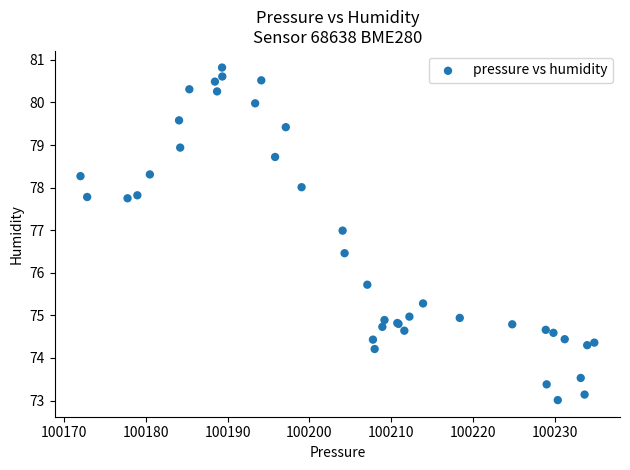

What Y value in the scatter plot is closest to 76?

75.7